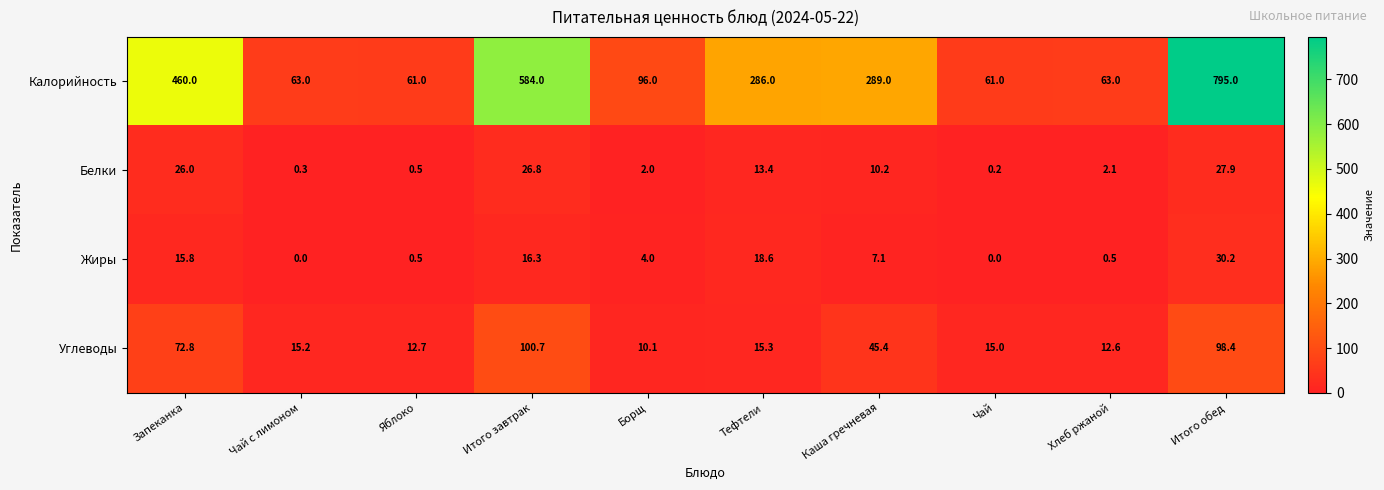

What is the difference between the maximum and minimum values in the Углеводы series?

90.6